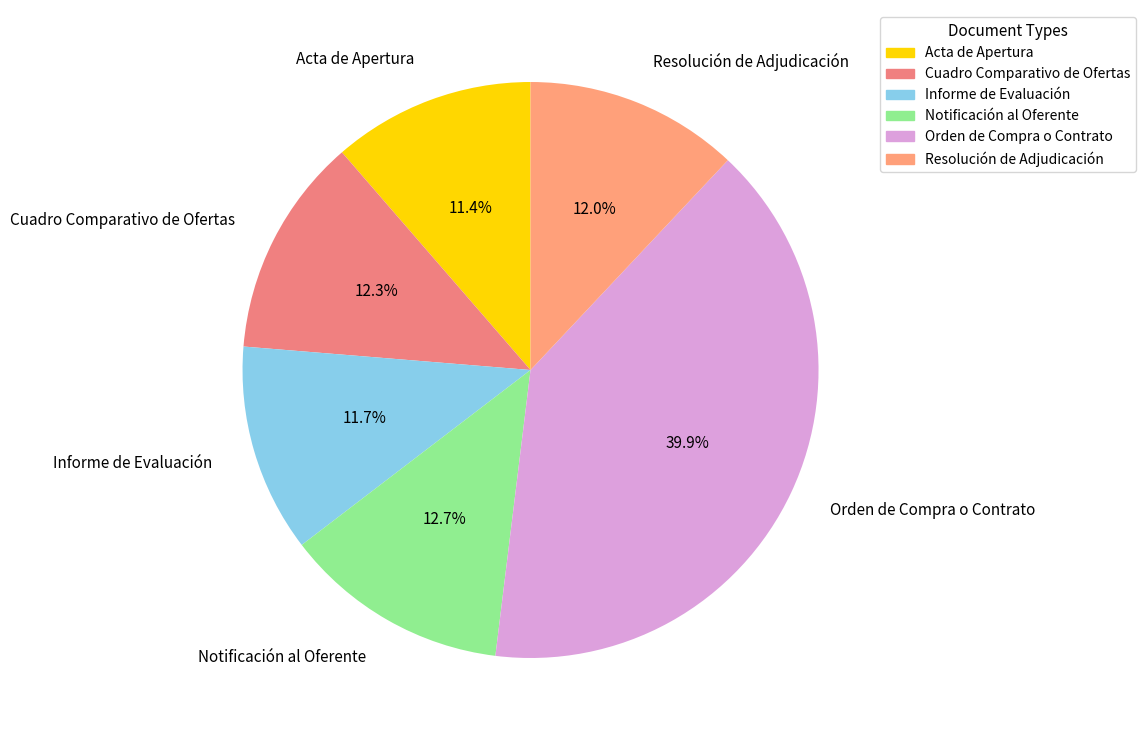

Count the number of slices in the pie.

6